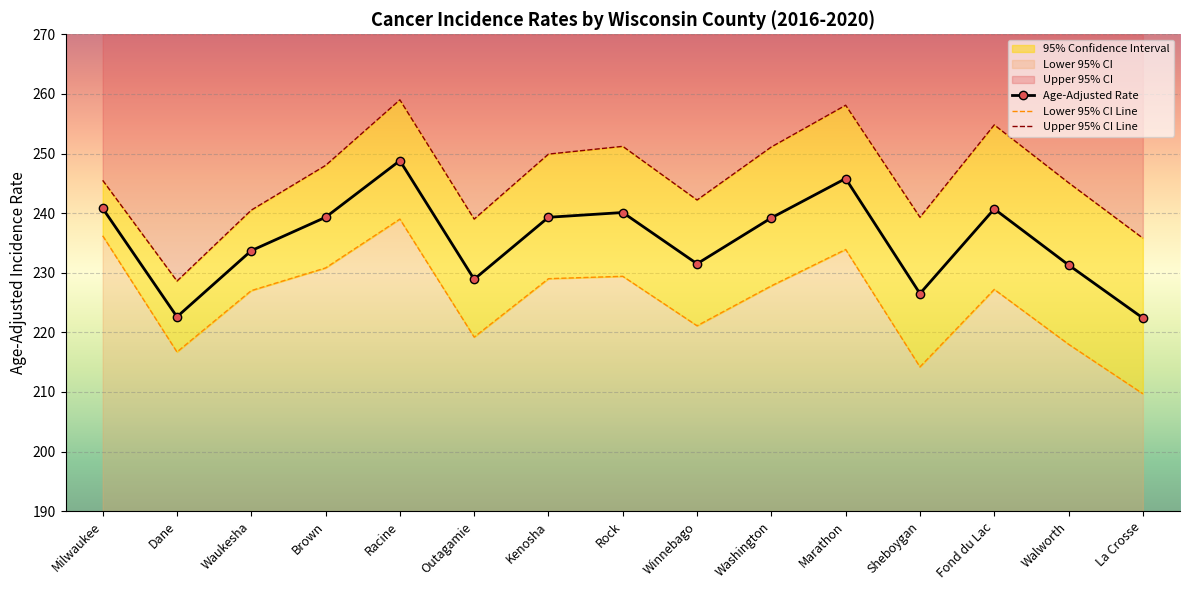

What is the difference between the highest and lowest values at Racine?

20.0